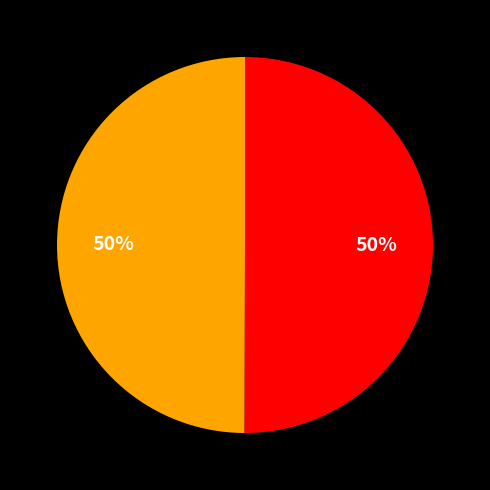

To the nearest percent, what is the average slice percentage?

50%